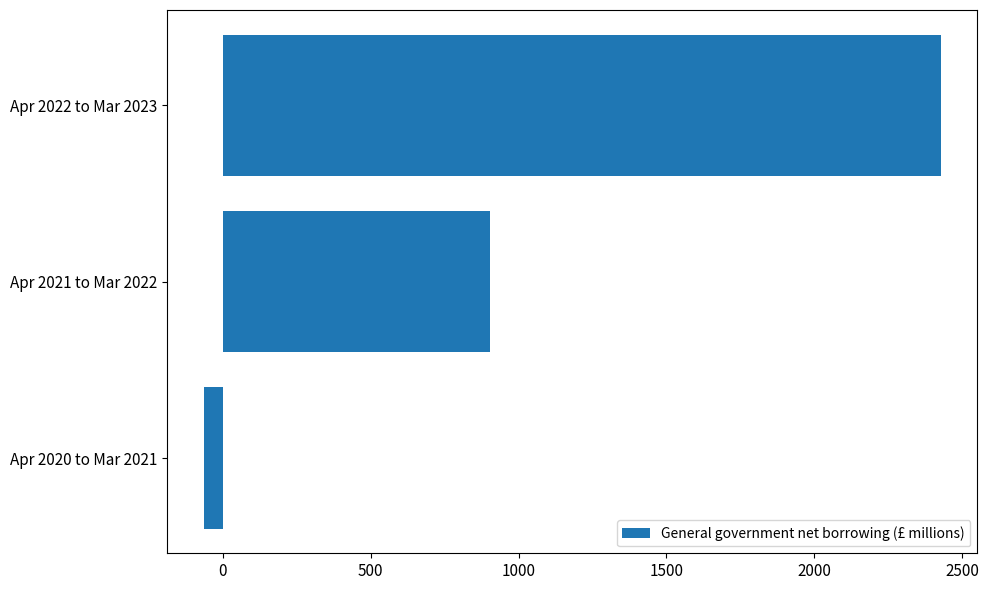

Rank the categories by value from lowest to highest.

Apr 2020 to Mar 2021, Apr 2021 to Mar 2022, Apr 2022 to Mar 2023